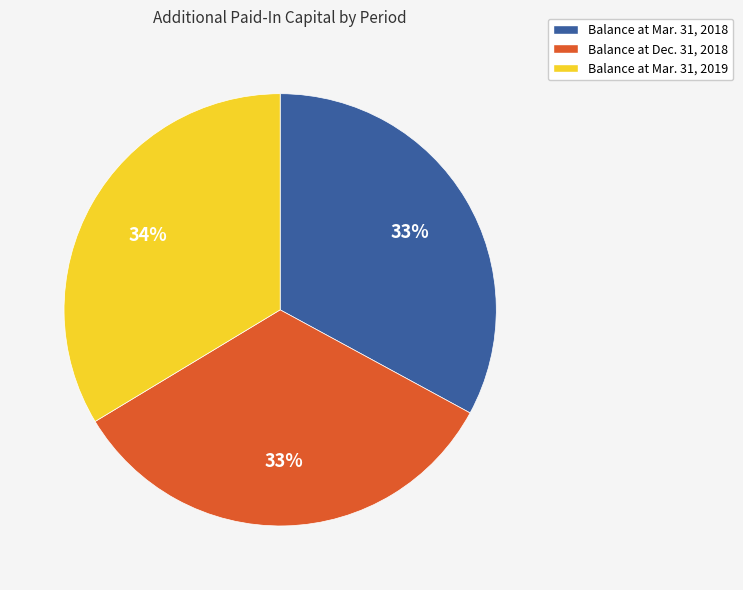

The Balance at Mar. 31, 2018 slice represents 21% of the pie. True or false?

False